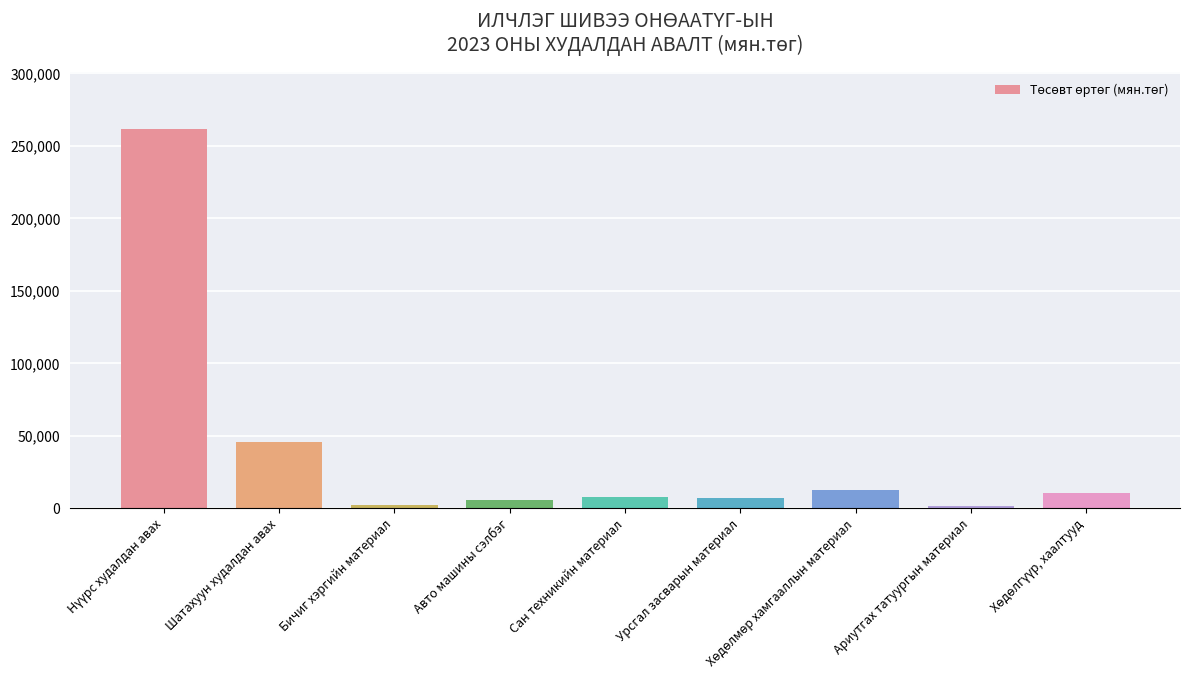

Where is the data nearest to the value 131811?

Шатахуун худалдан авах